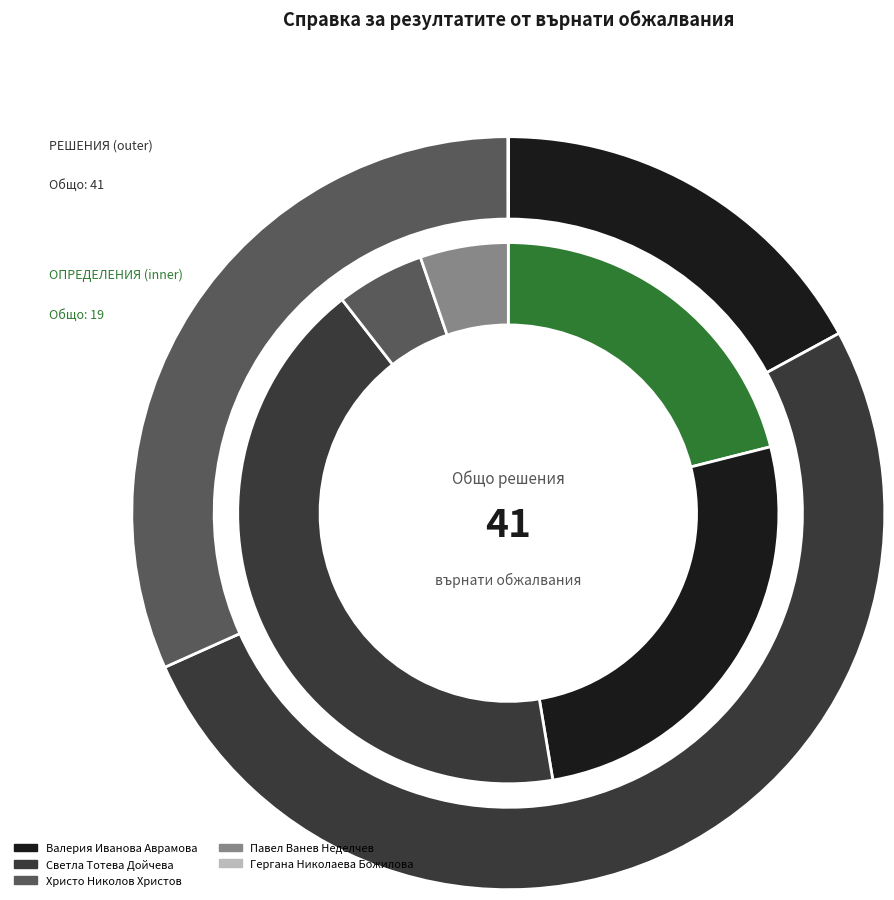

Count the number of slices in the pie.

5